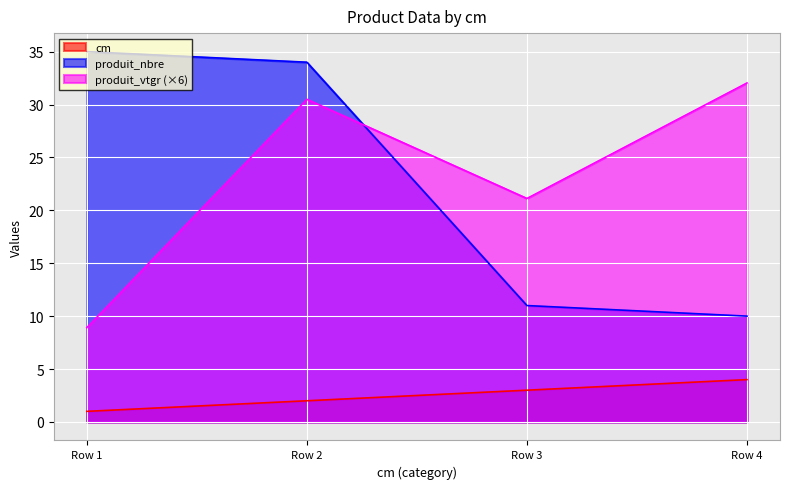

The produit_vtgr series shows 45.4 at Row 2. True or false?

False